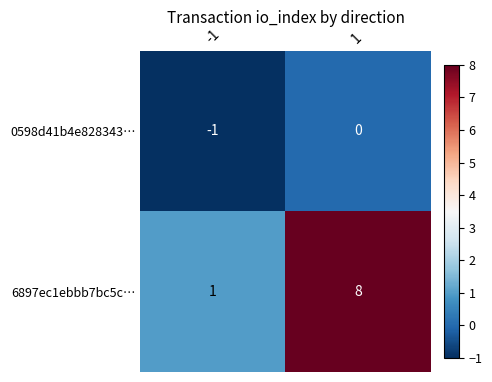

How many distinct data groups are displayed?

2